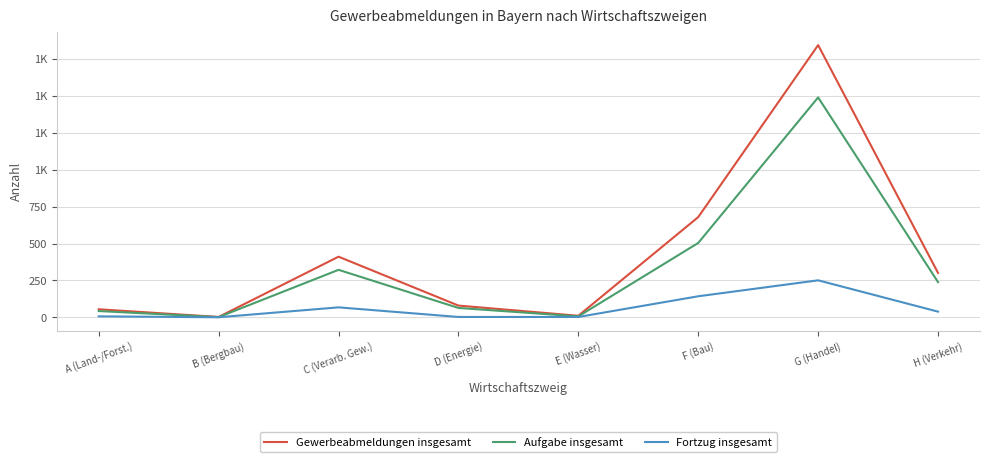

Which category has the lowest value across all series?

B (Bergbau)